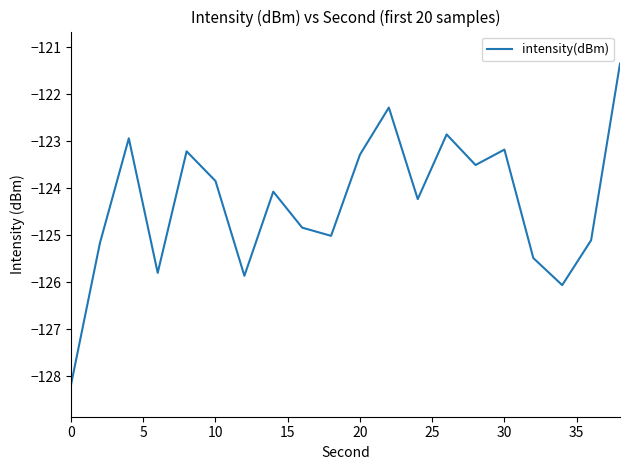

What is the smallest value displayed?

-128.2